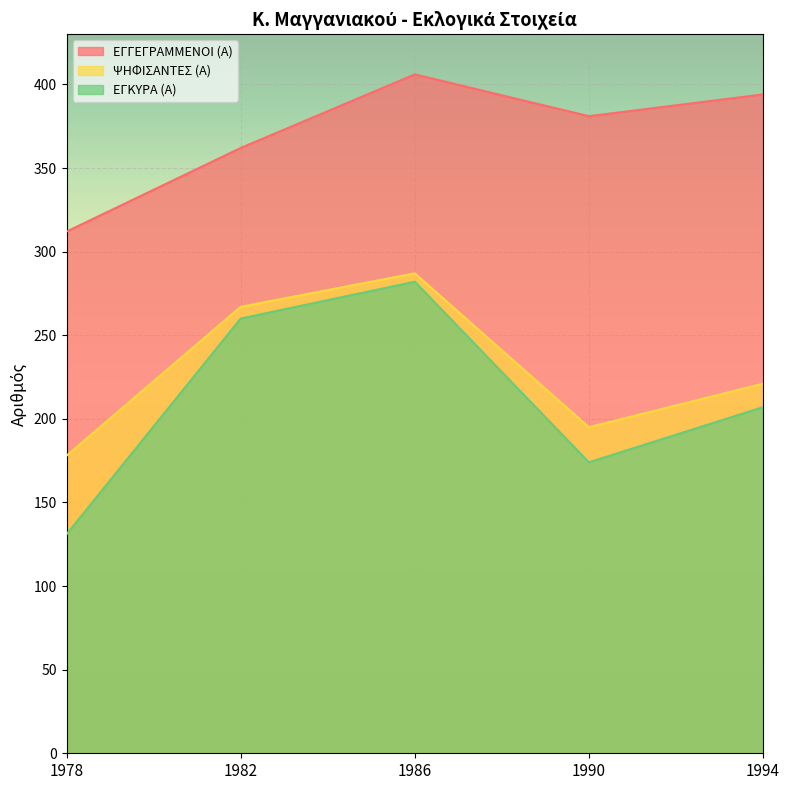

True or false: ΕΓΓΕΓΡΑΜΜΕΝΟΙ (Α) and ΕΓΚΥΡΑ (Α) intersect in this chart.

False